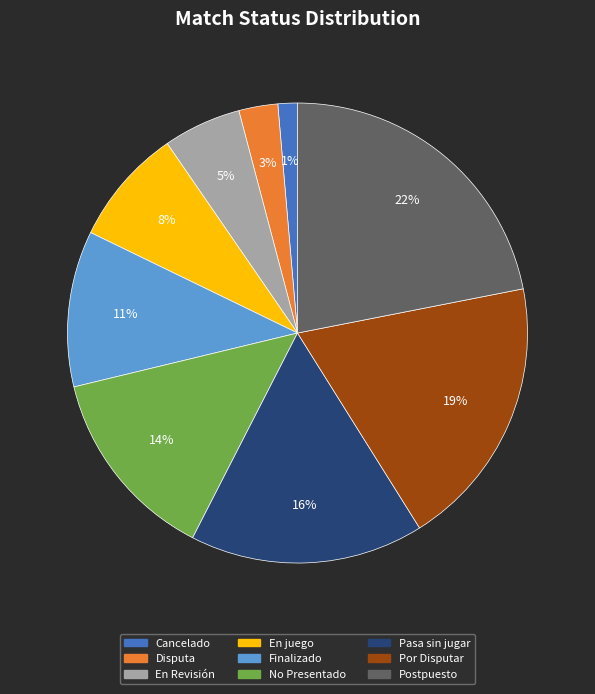

What is the smallest slice in the pie chart?

Cancelado